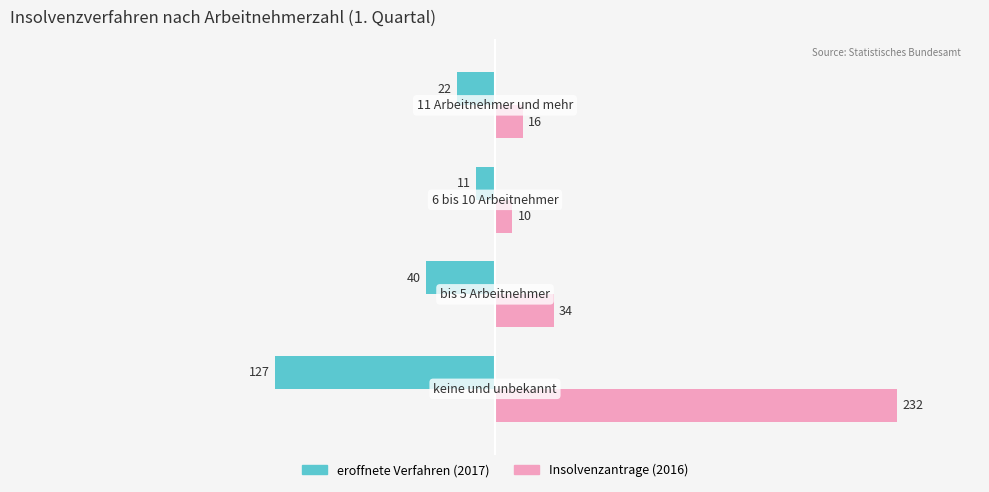

Which series has the widest spread of values?

Insolvenzantrage (2016)